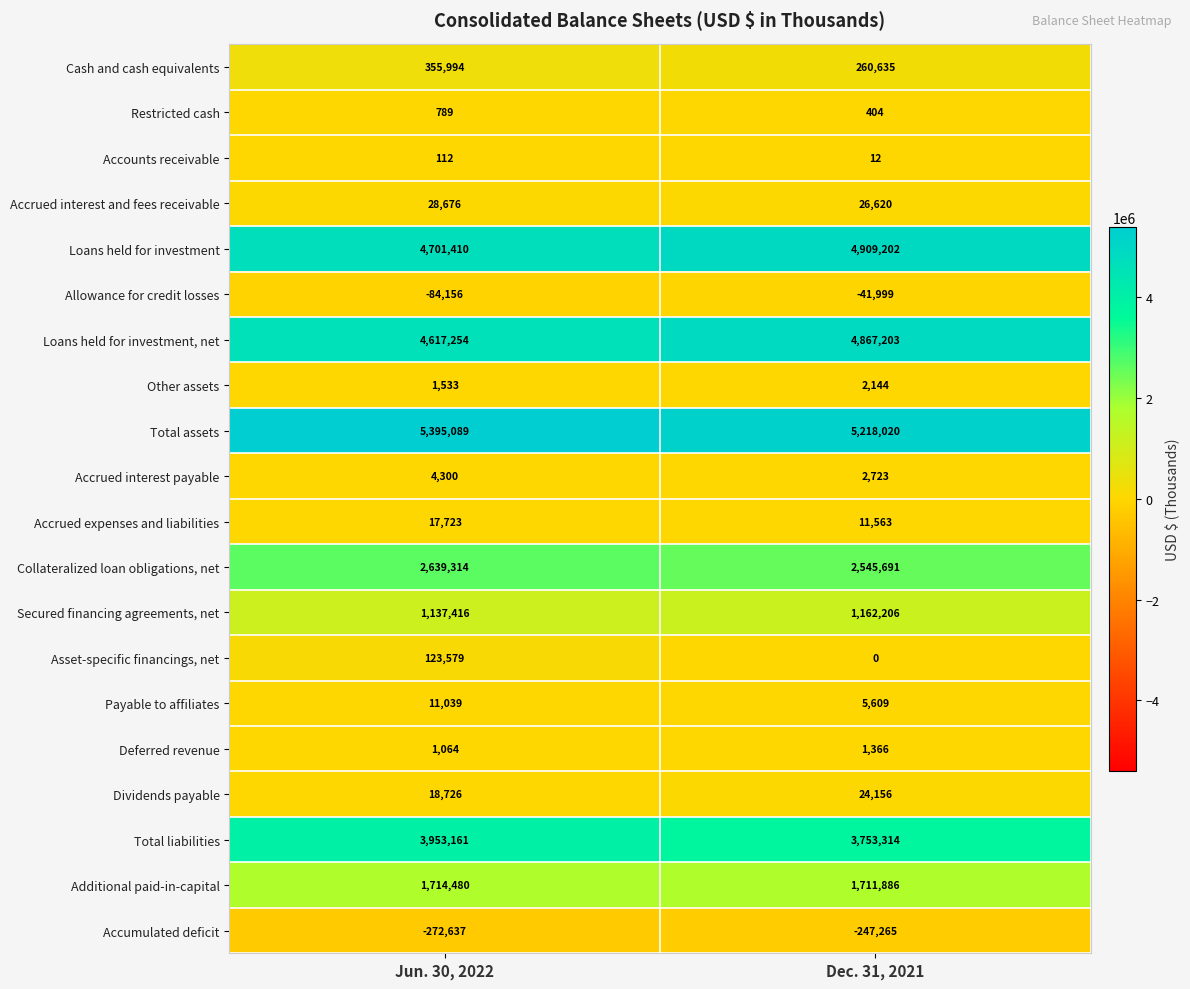

What is the maximum value shown in the chart?

5395089